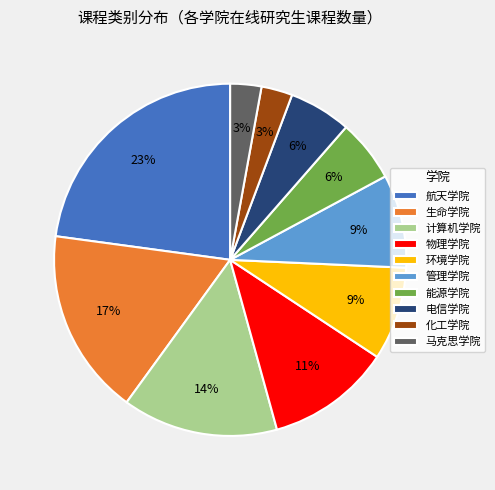

How many segments does this pie chart have?

10